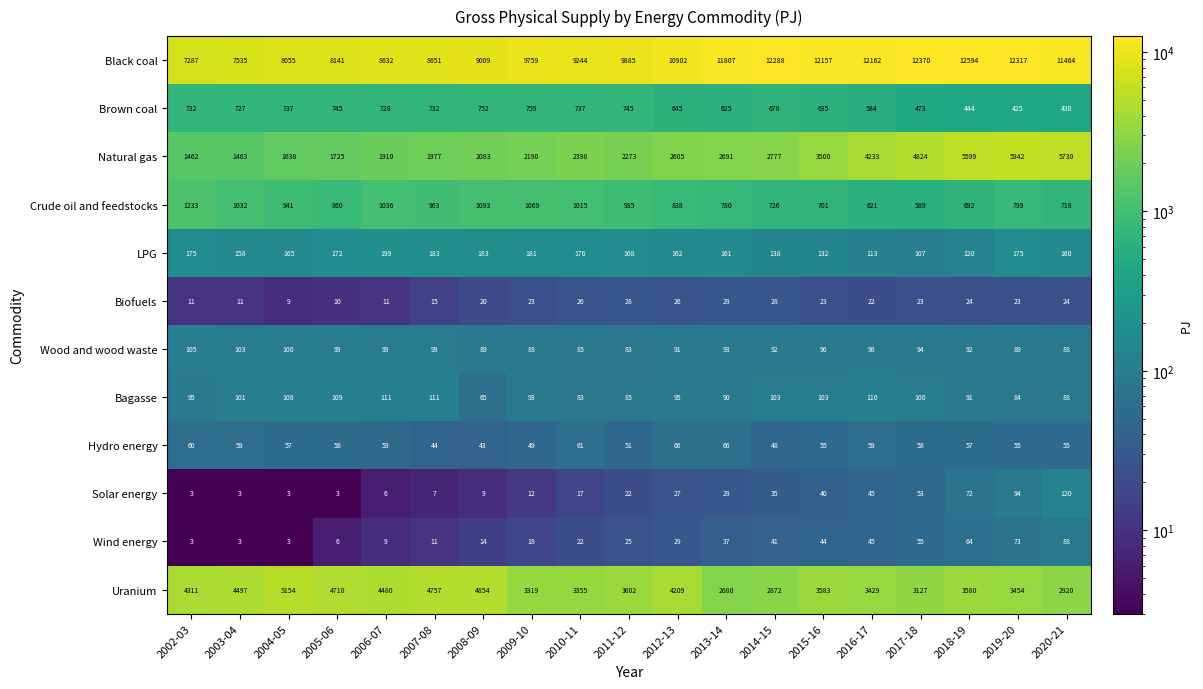

What is the difference between the second highest and second lowest values in the Hydro energy series?

22